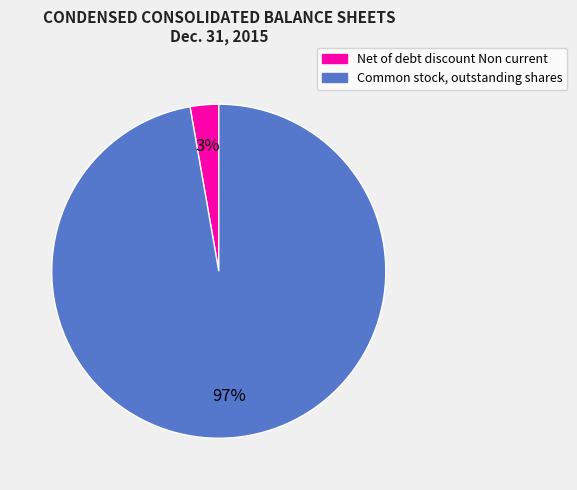

Is the sum of Net of debt discount Non current and Common stock, outstanding shares greater than half?

Yes